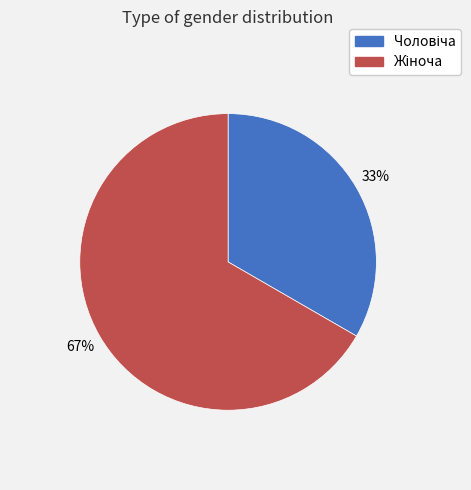

To the nearest percent, what is the average slice percentage?

50%